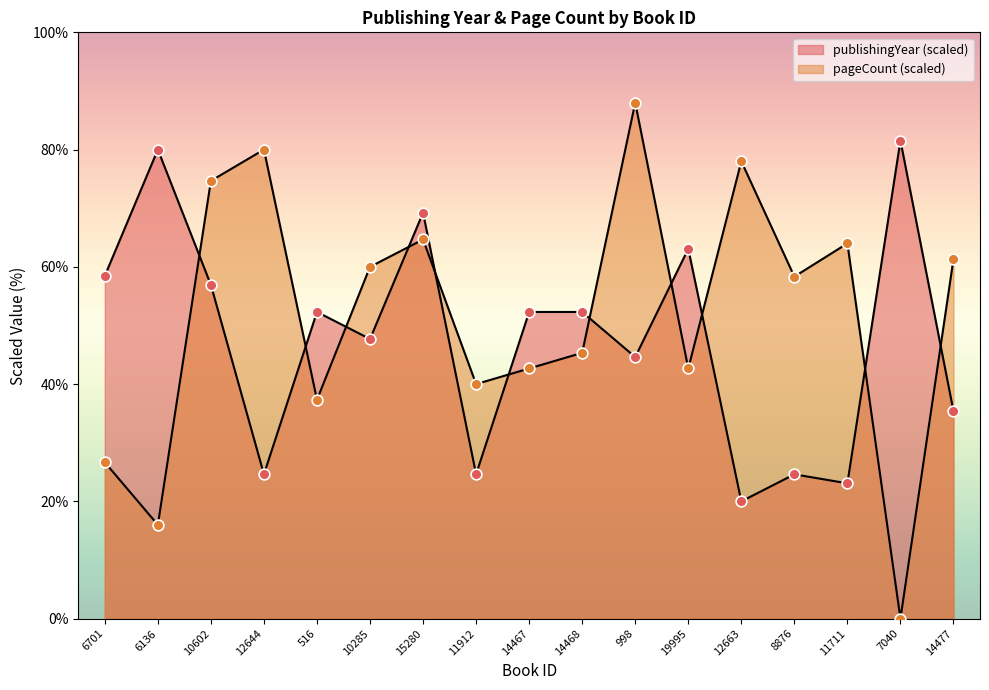

At which category is the sum across all series the highest?

15280